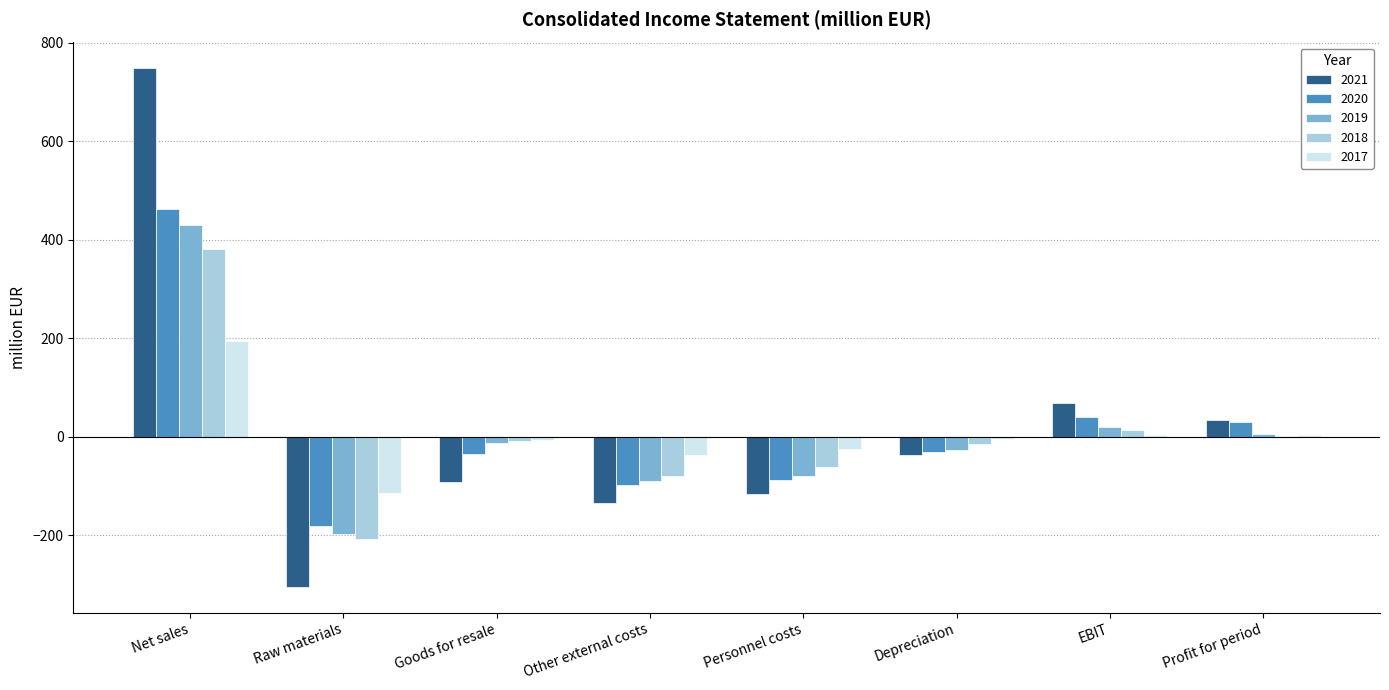

At which category is the sum across all series the highest?

Net sales